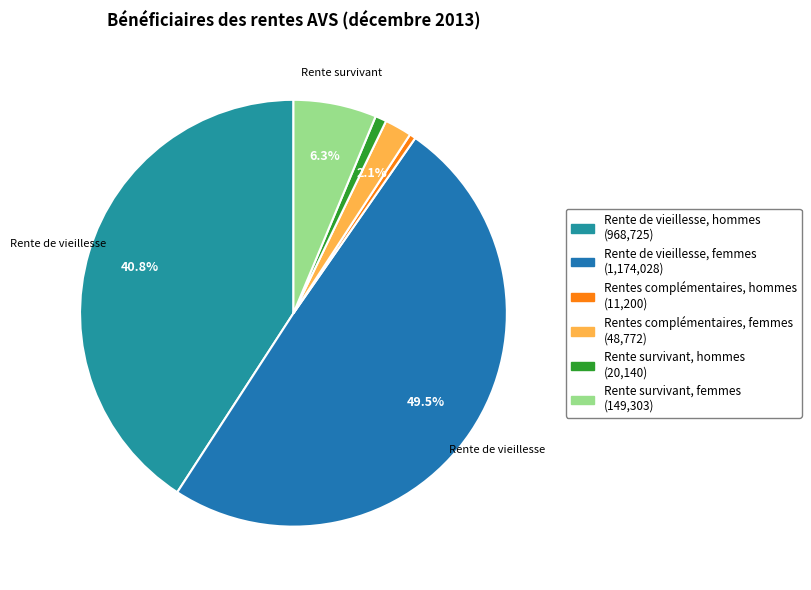

What is the largest slice in the pie chart?

Rente de vieillesse, femmes